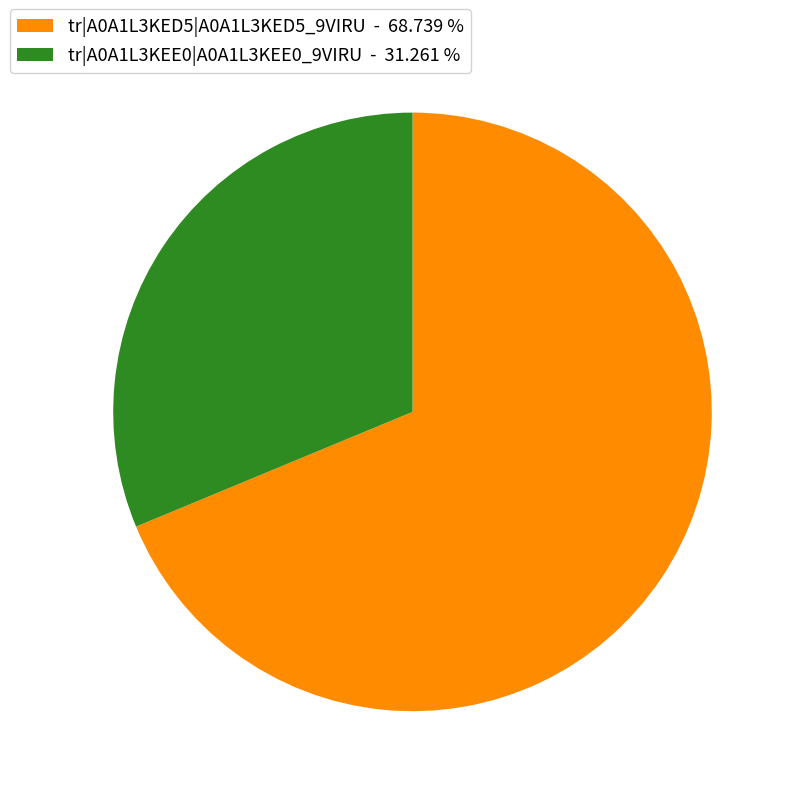

Is tr|A0A1L3KEE0|A0A1L3KEE0_9VIRU - 31.261 % the majority of the pie?

No